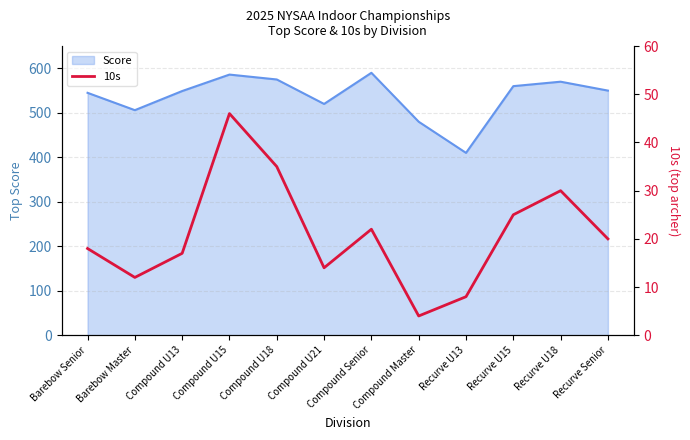

Which has a higher value, Recurve U13 or Barebow Senior?

Barebow Senior